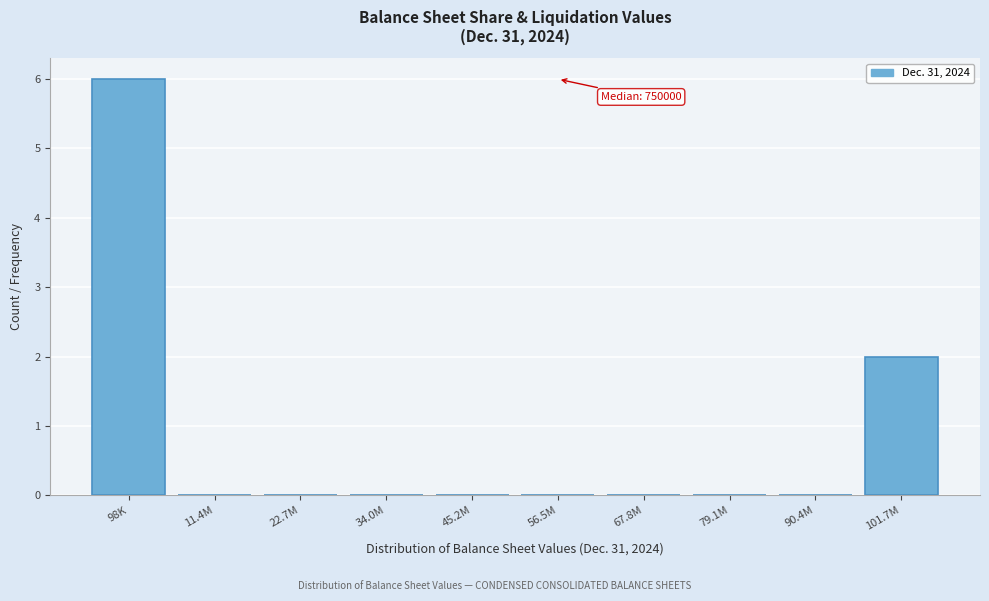

Reading left to right, transcribe all the data shown in this chart.

98K=6	11.4M=0	22.7M=0	34.0M=0	45.2M=0	56.5M=0	67.8M=0	79.1M=0	90.4M=0	101.7M=2